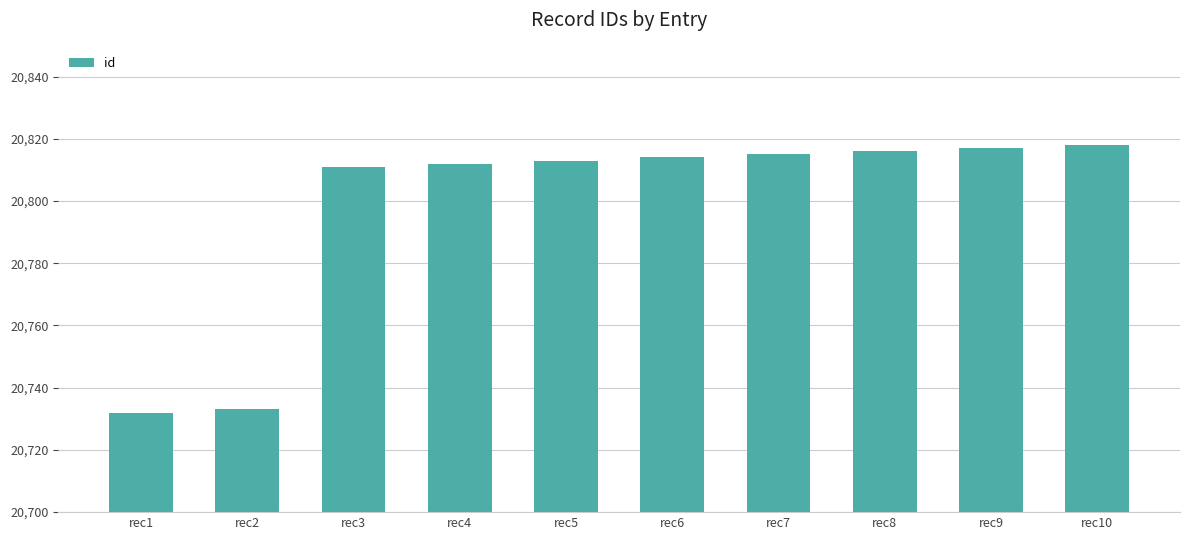

What is the sum of all values?

207981